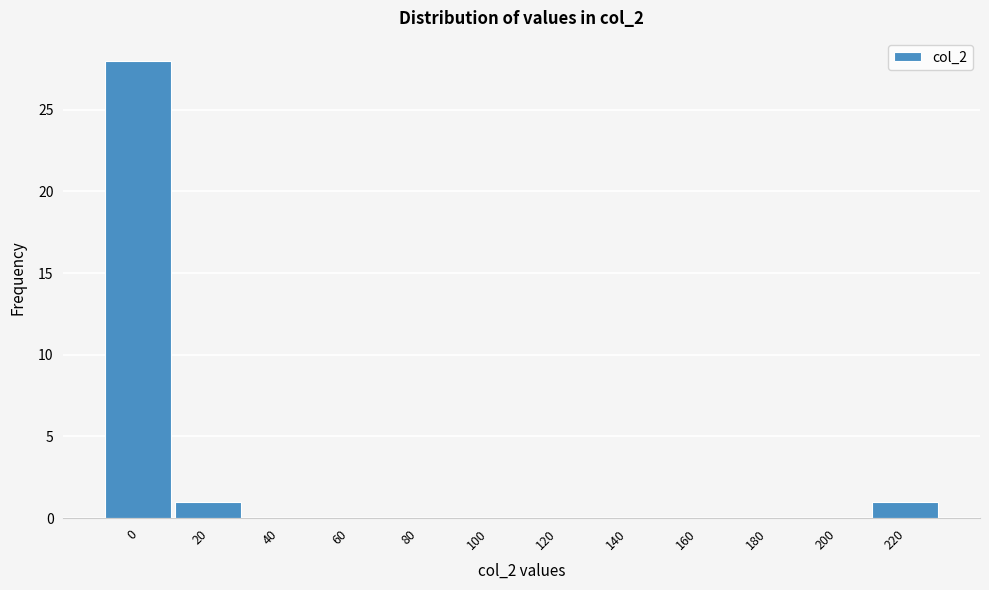

Reading right to left, list all the values displayed in this chart.

220=1	200=0	180=0	160=0	140=0	120=0	100=0	80=0	60=0	40=0	20=1	0=28